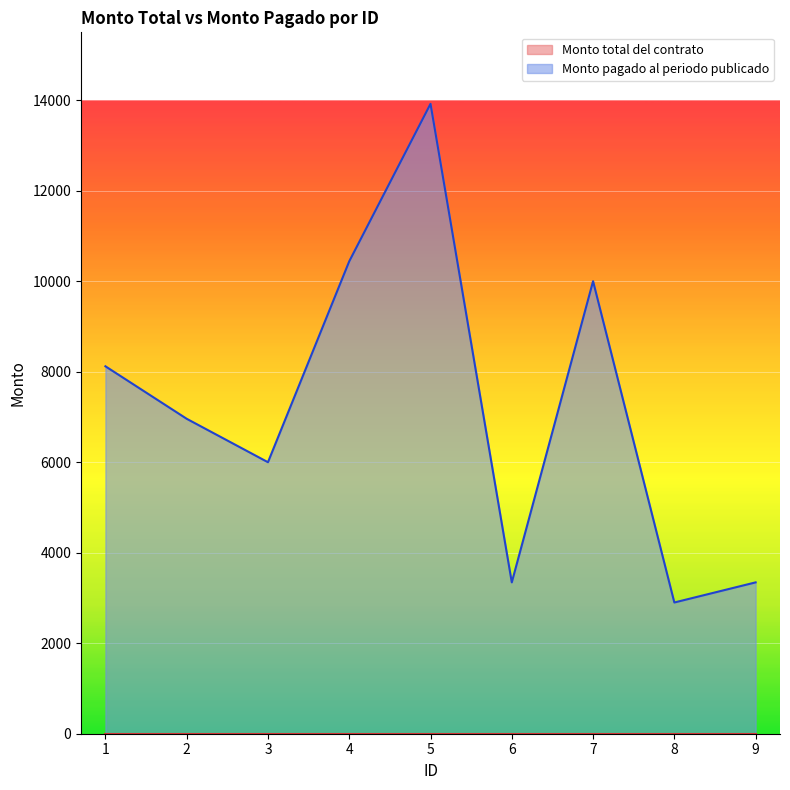

At which label is the value closest to 8410?

1